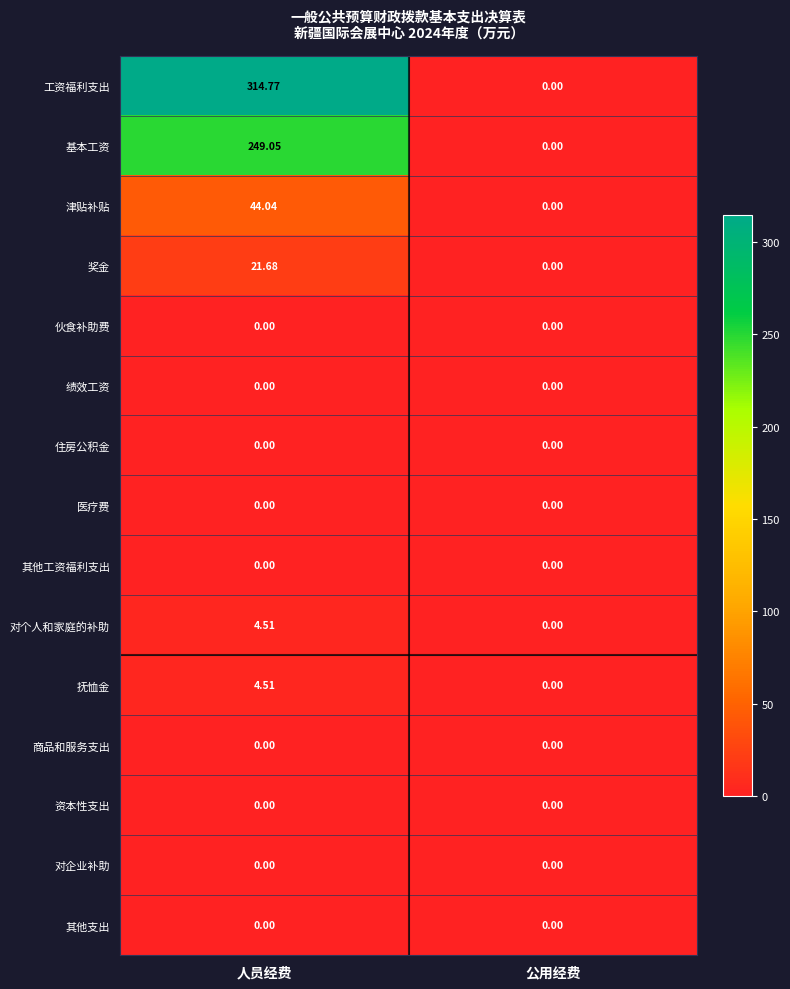

Which series has the largest total across all categories?

工资福利支出